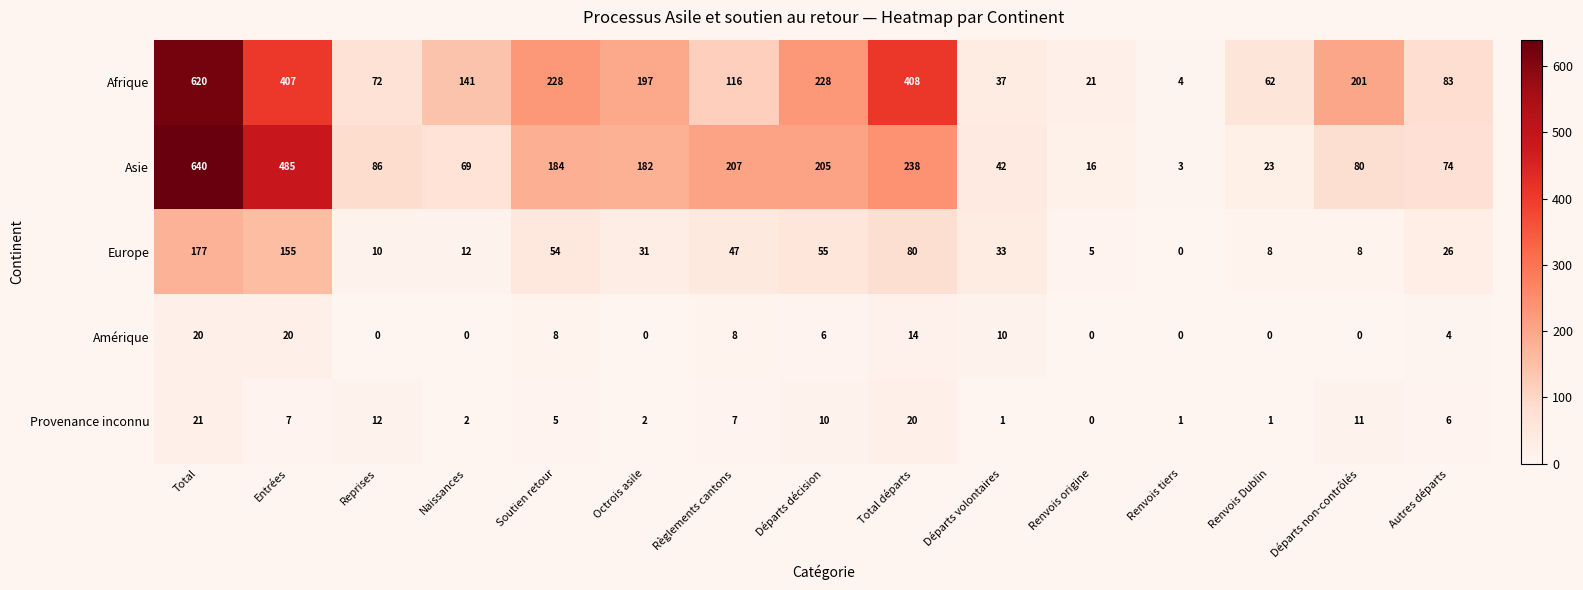

At which category does the chart reach its peak across all series?

Total